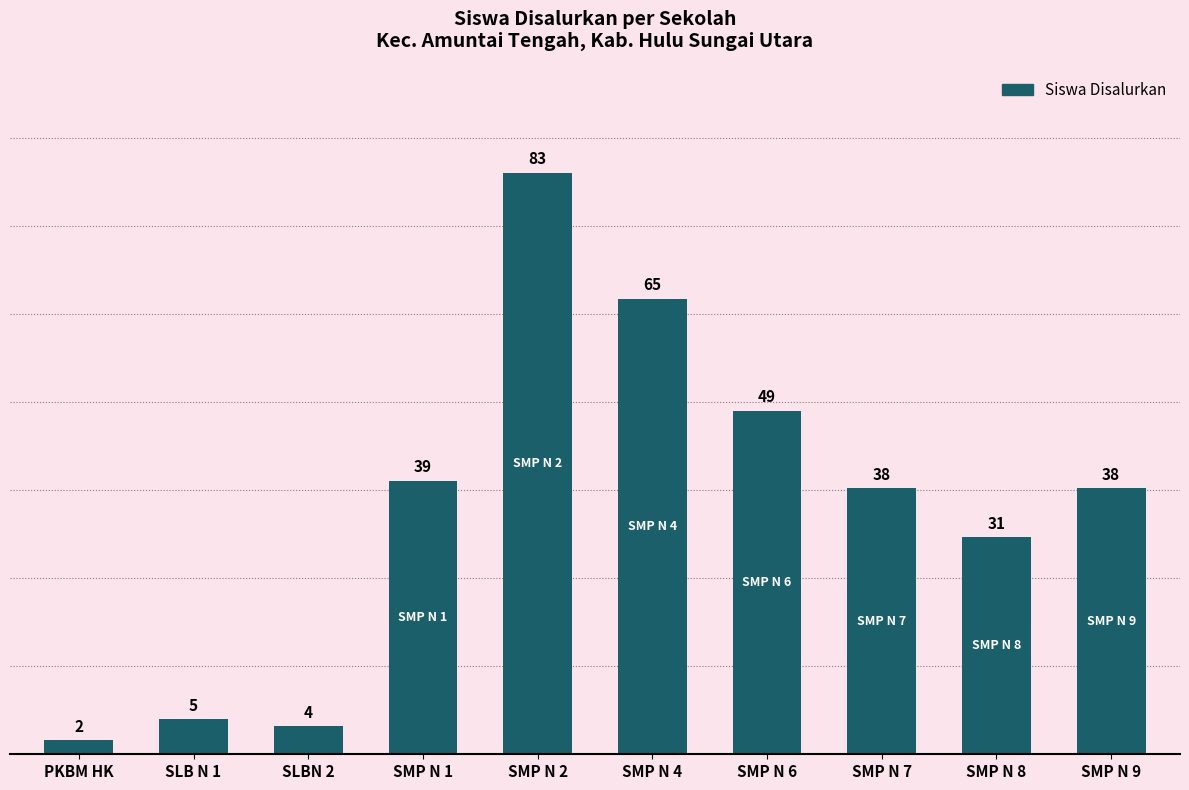

The chart shows a value of 66 at SMP N 9. True or false?

False